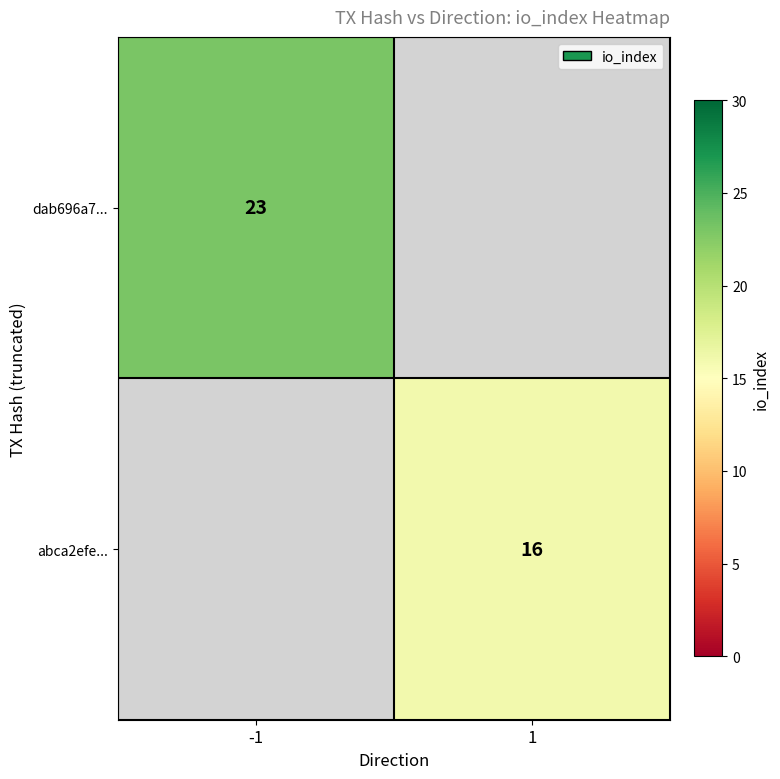

The value of abca2efe... at 1 is 16. True or false?

True